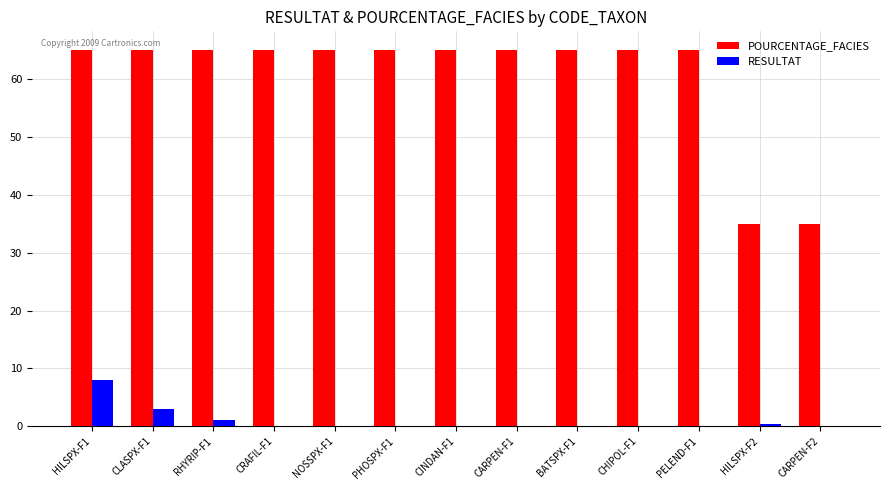

Which series has the largest total across all categories?

POURCENTAGE_FACIES